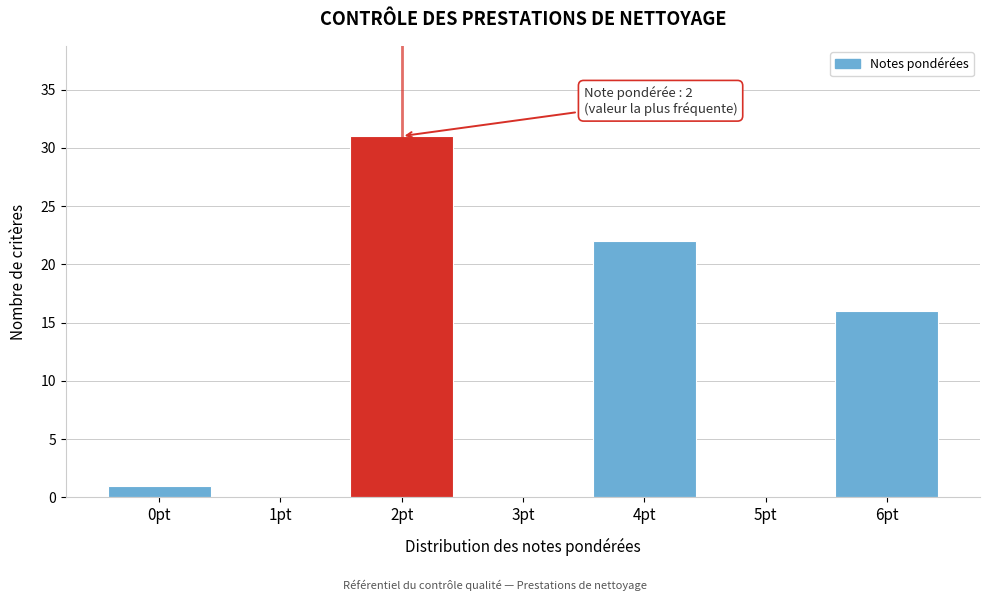

Reading left to right, transcribe all the data shown in this chart.

0pt=1	1pt=0	2pt=31	3pt=0	4pt=22	5pt=0	6pt=16